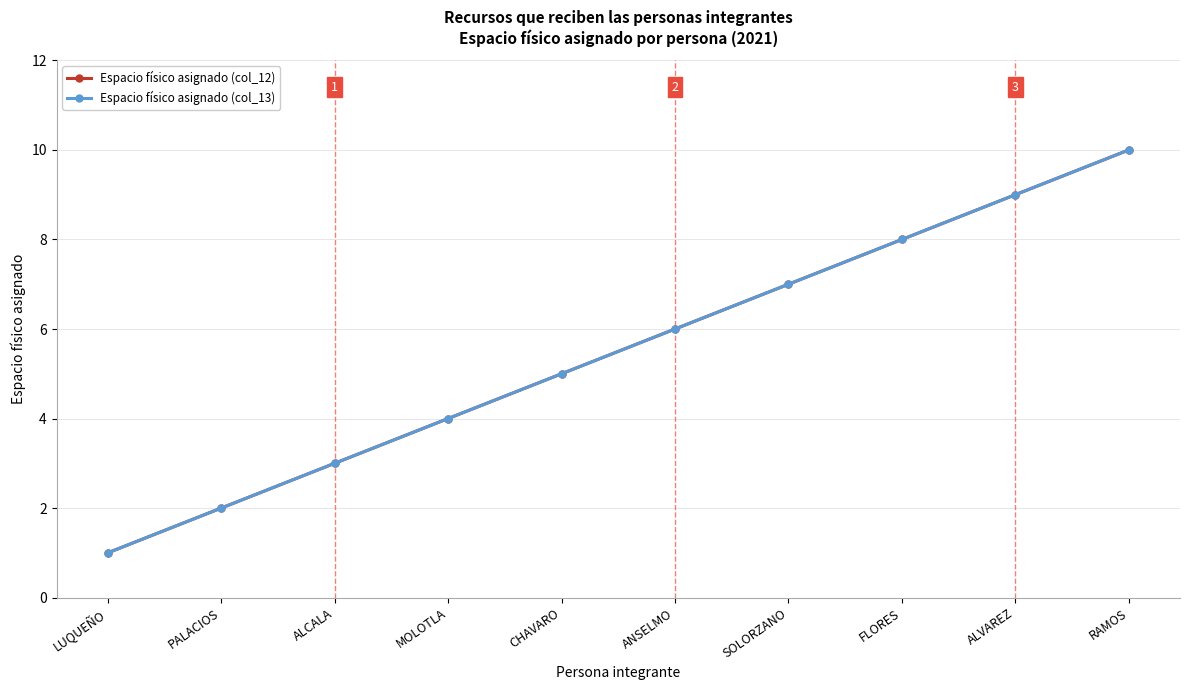

Is this an area chart (filled region under the line)?

No